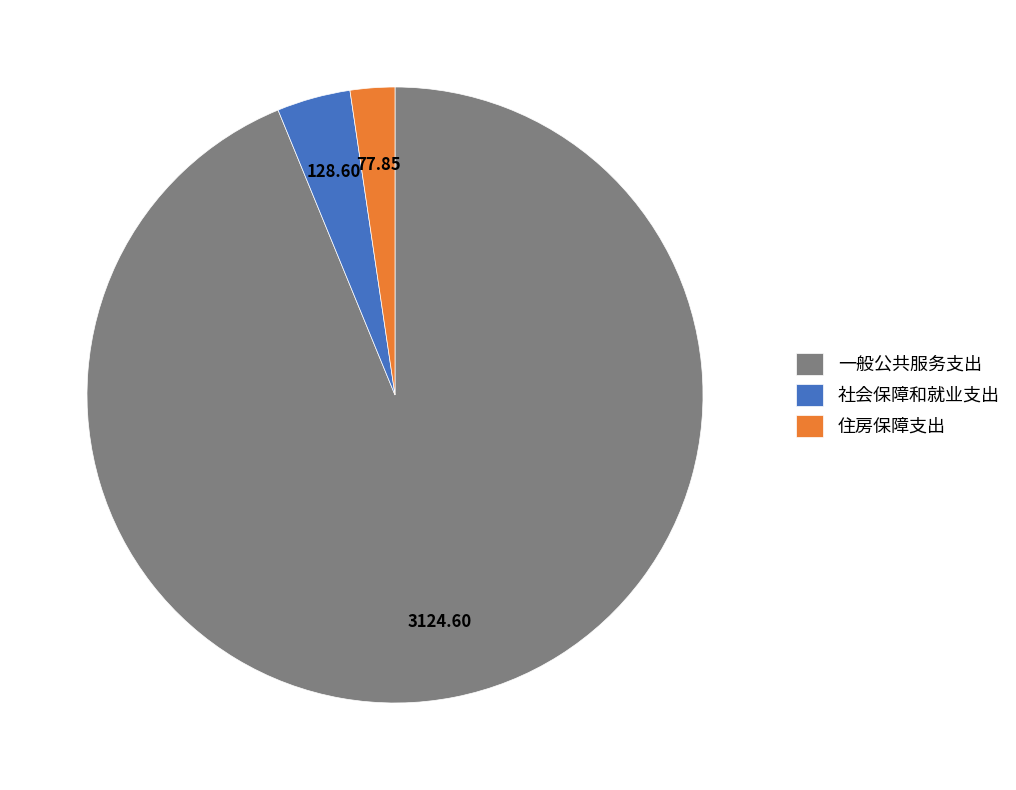

Rank the categories by value from lowest to highest.

住房保障支出, 社会保障和就业支出, 一般公共服务支出